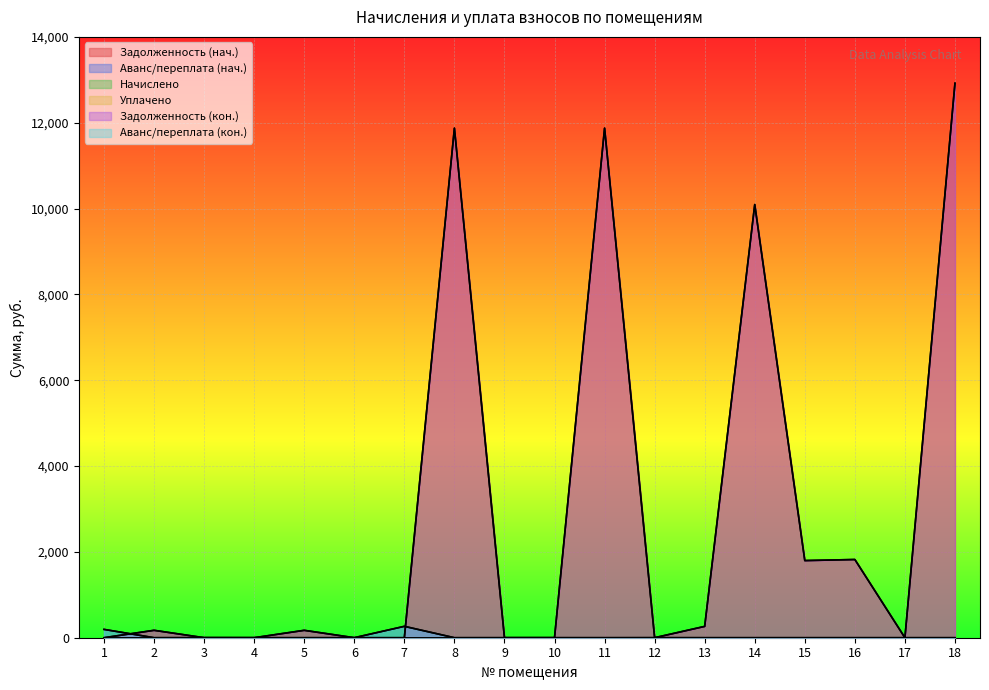

Between 17 and 5, which is larger?

5